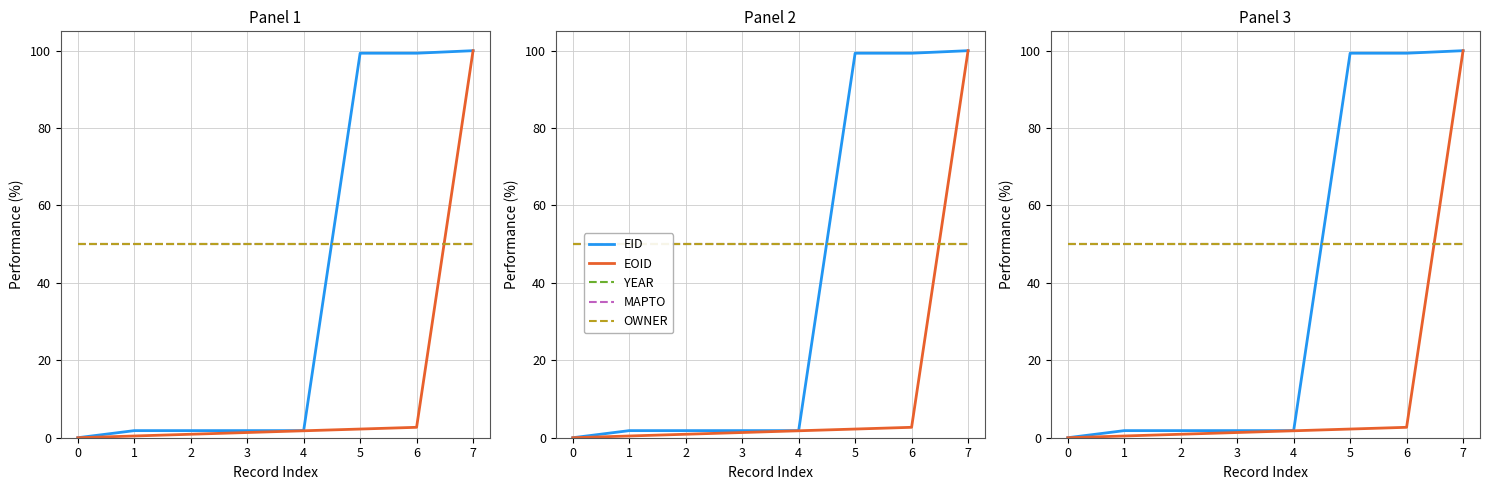

True or false: EID and EOID intersect in this chart.

False